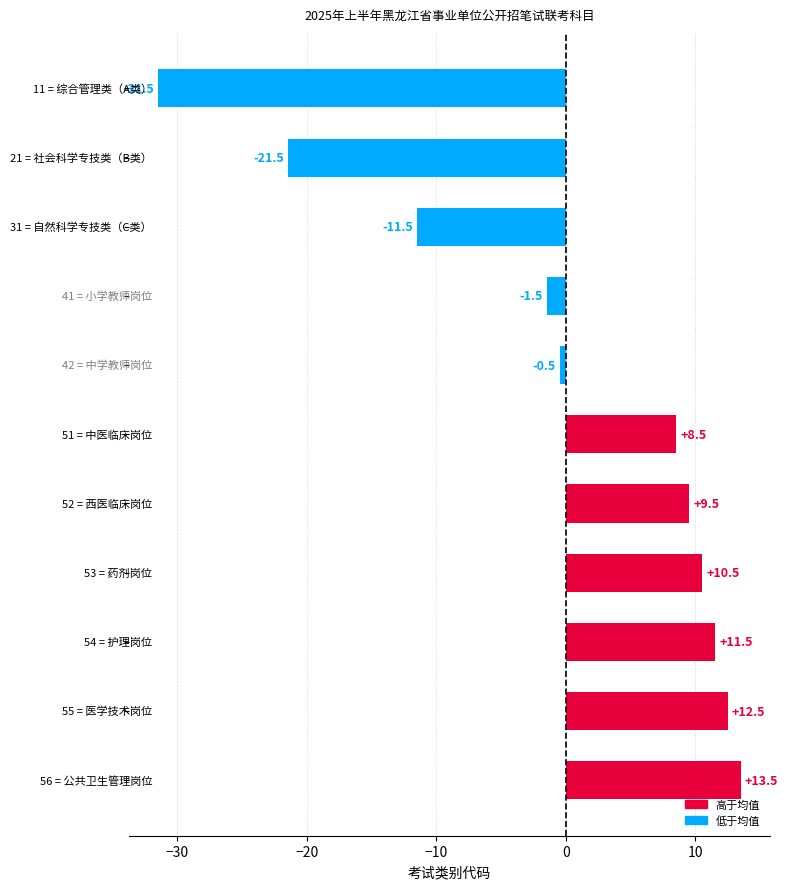

What is the maximum value shown in the chart?

13.5